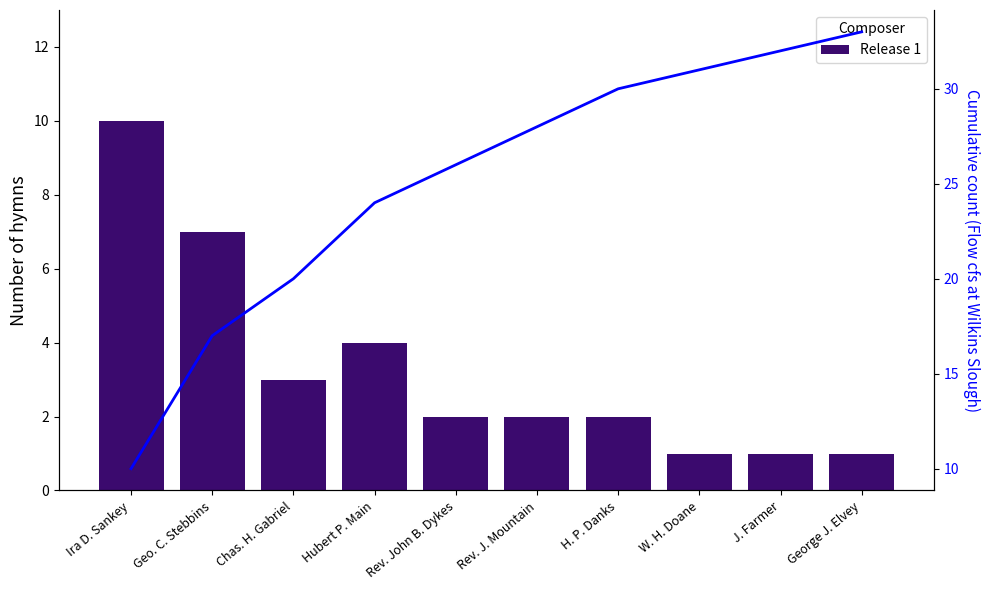

Reading left to right, extract all data points from this chart.

Release 1: 10	7	3	4	2	2	2	1	1	1
Cumulative: 10	17	20	24	26	28	30	31	32	33